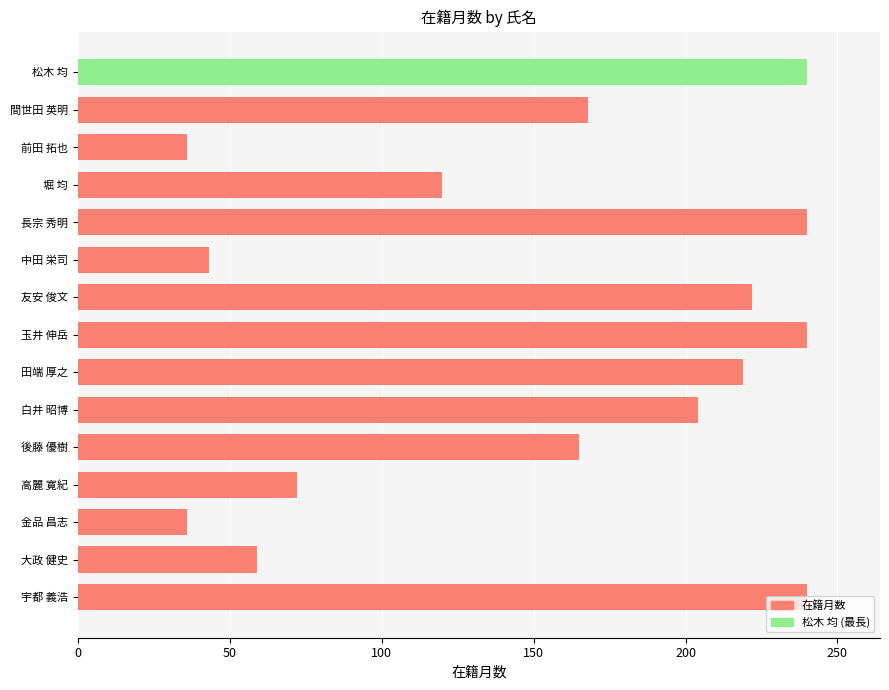

What is the minimum value shown in the chart?

36